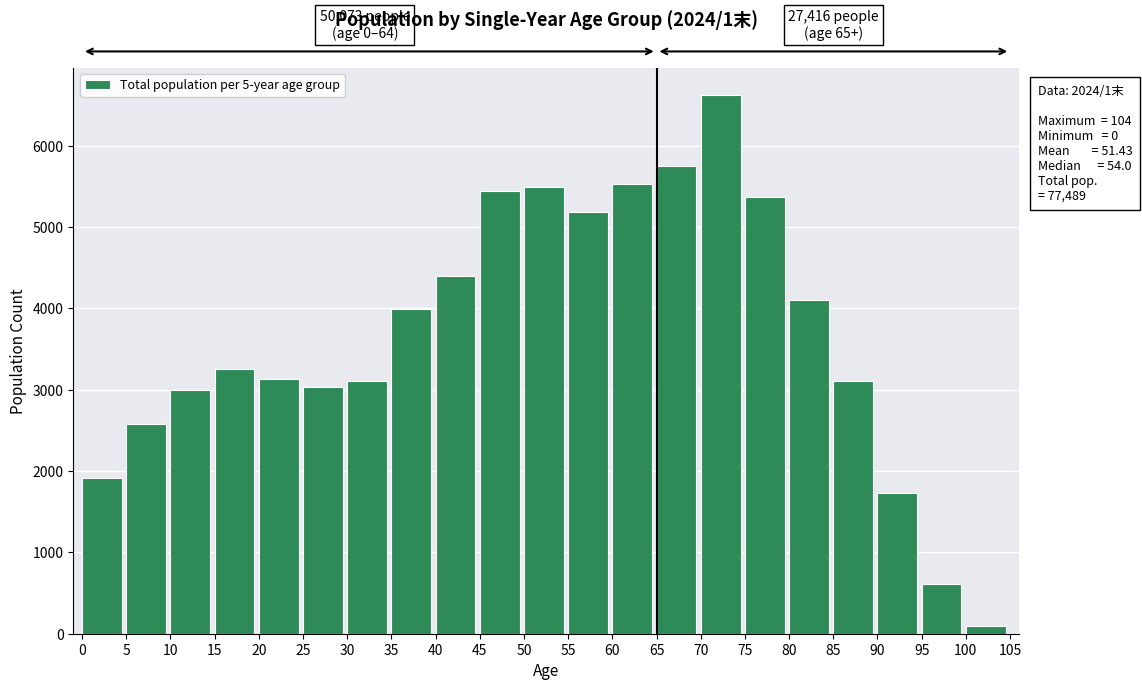

Read the value at 15.

3260